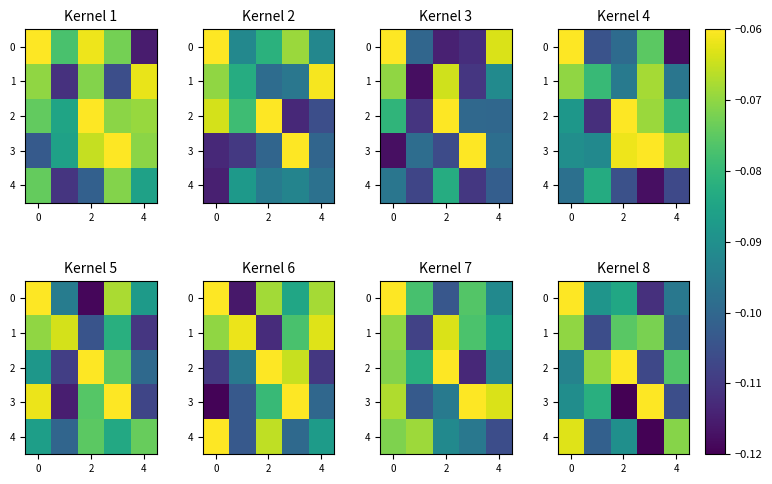

Count the number of categories in the chart.

5